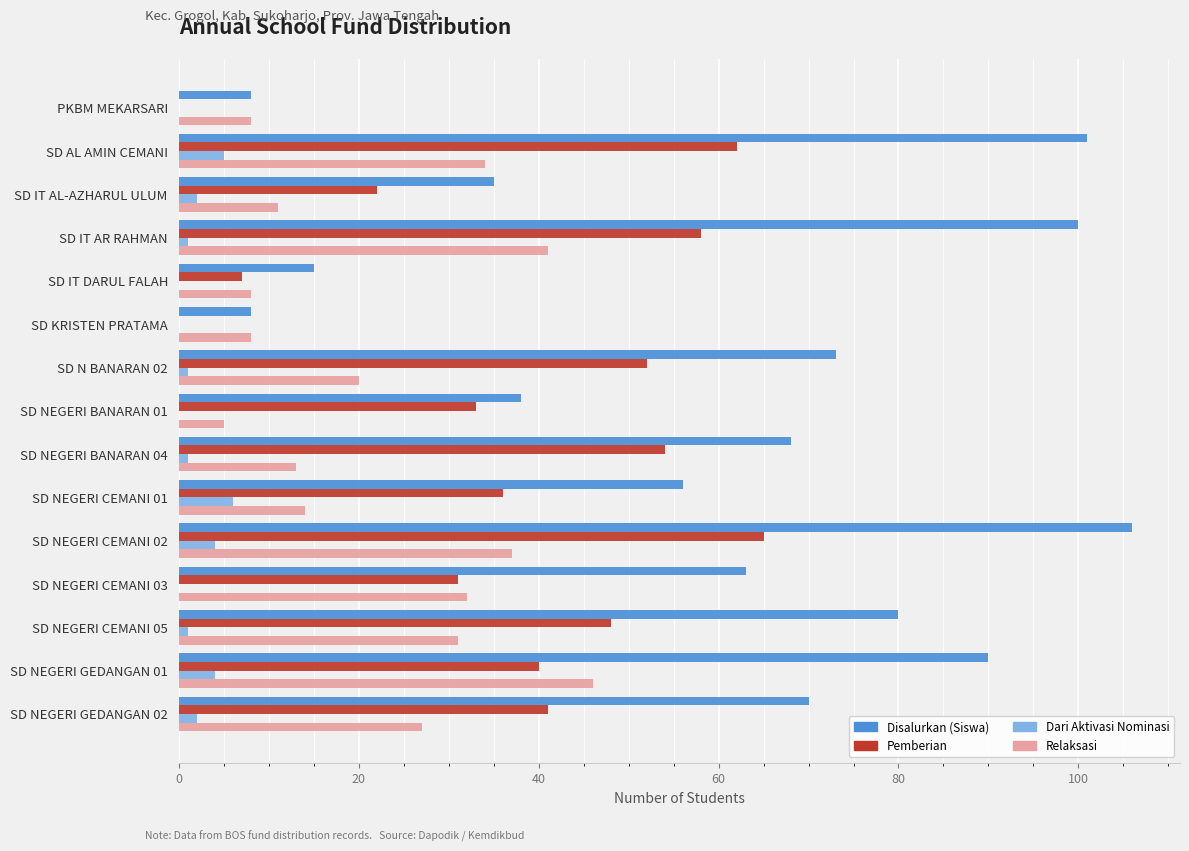

At which category is the sum across all series the highest?

SD NEGERI CEMANI 02